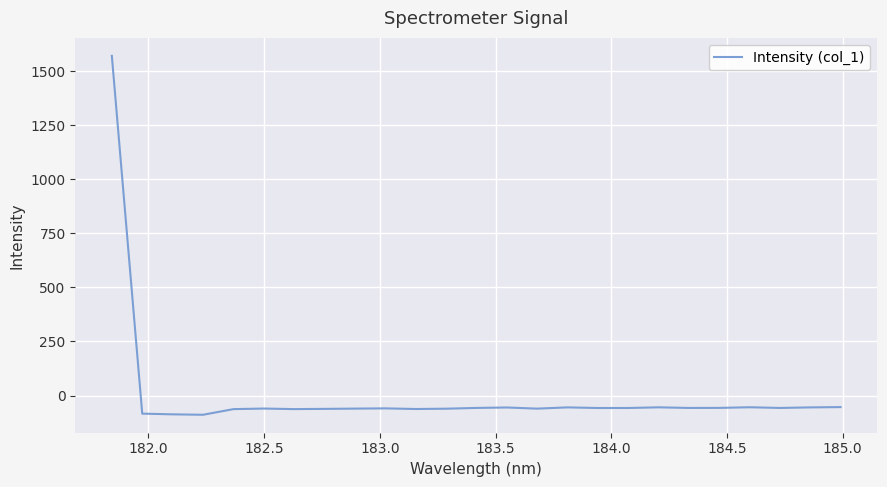

Does the chart have visible grid lines?

Yes